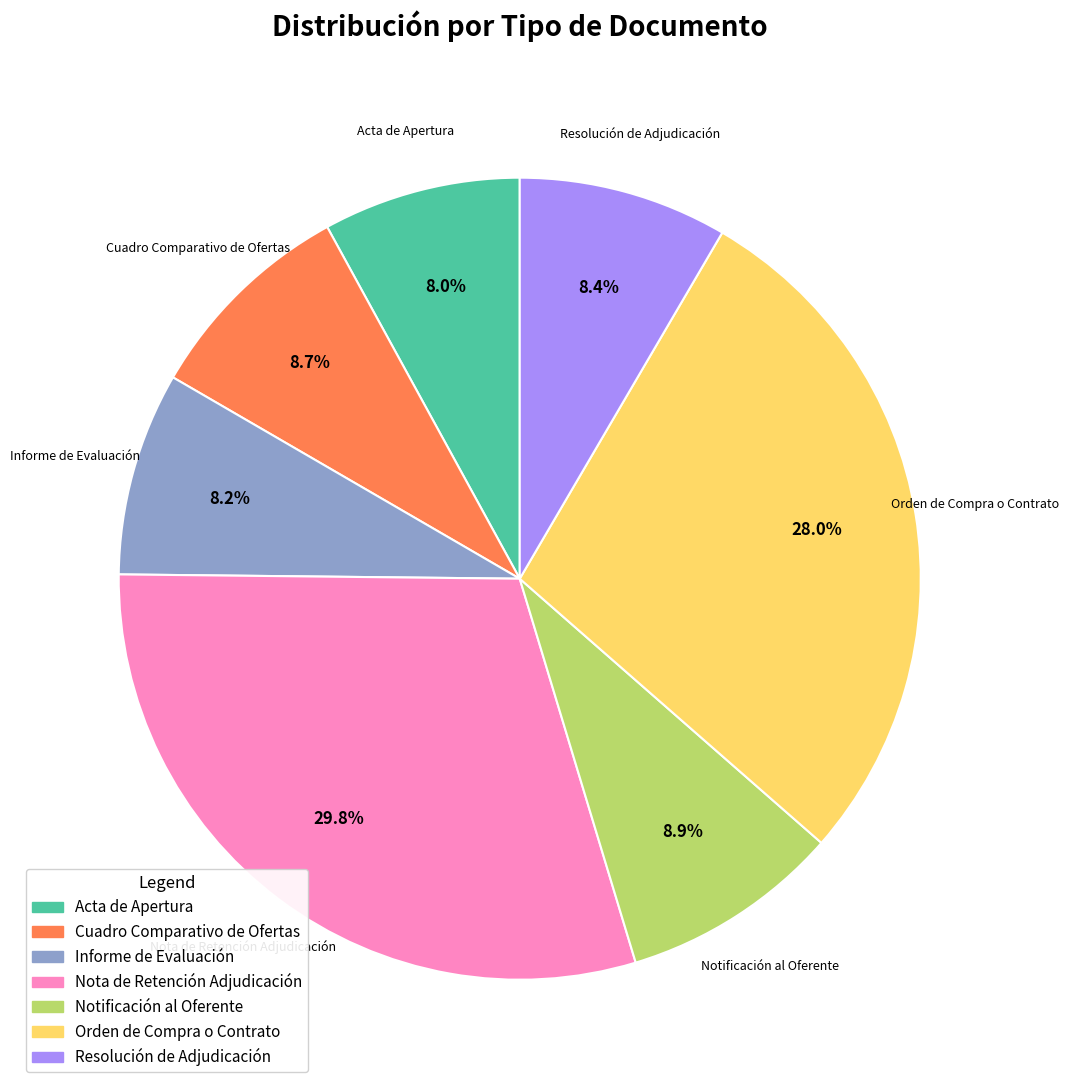

How many slices are in this pie chart?

7